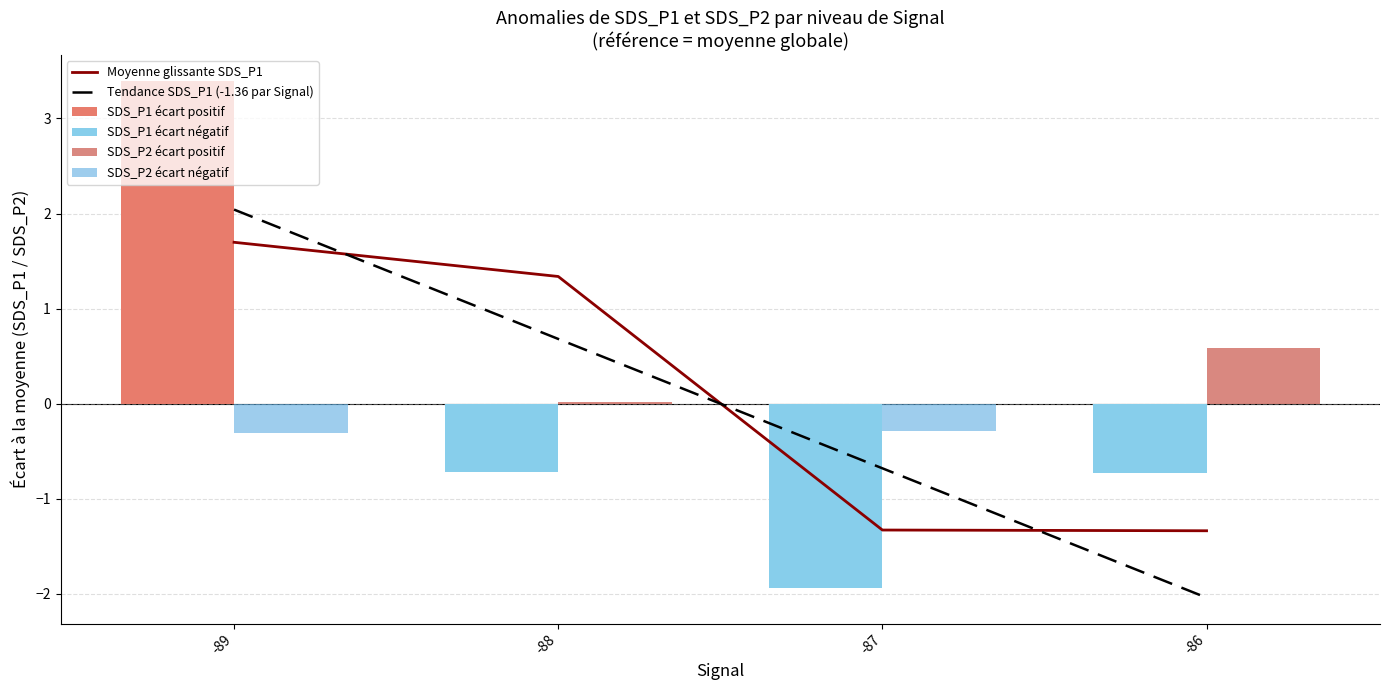

Count the number of categories in the chart.

4